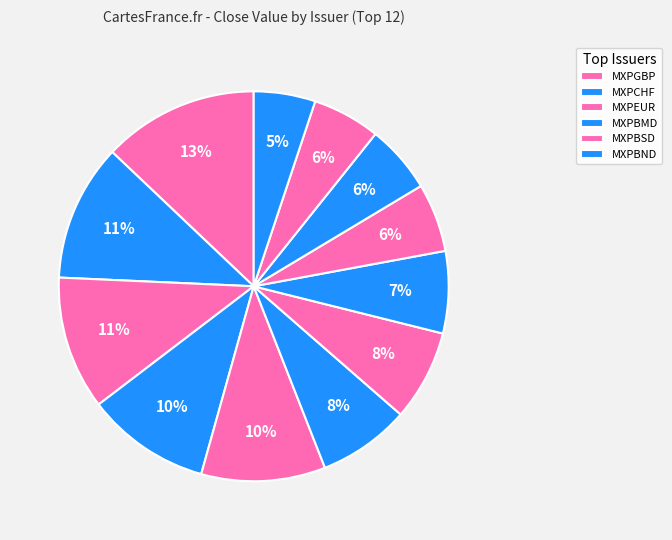

Rank the categories by value from highest to lowest.

MXPGBP, MXPCHF, MXPEUR, MXPBMD, MXPBSD, MXPBND, MXPCAD, MXPAUD, MXPAWG, MXPDEM, MXPBGN, MXPBZD